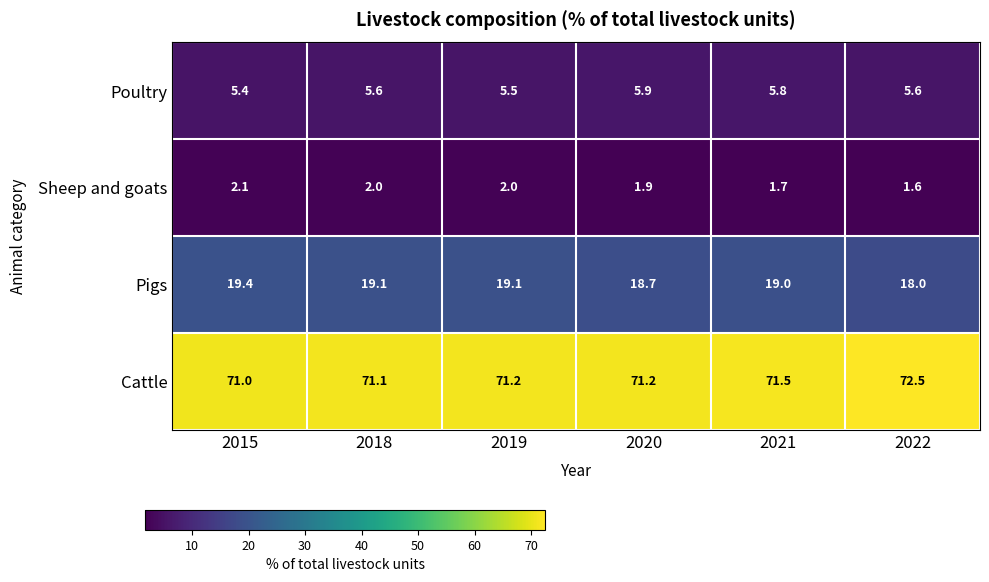

What is the average value of the Pigs series?

18.9